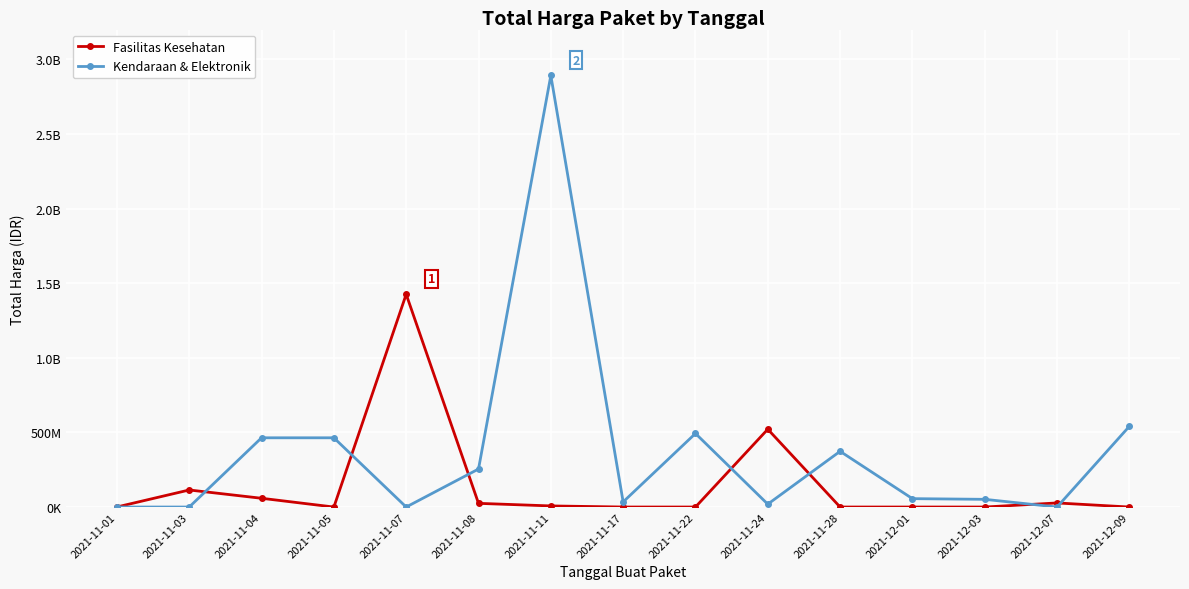

Does the chart have visible grid lines?

Yes